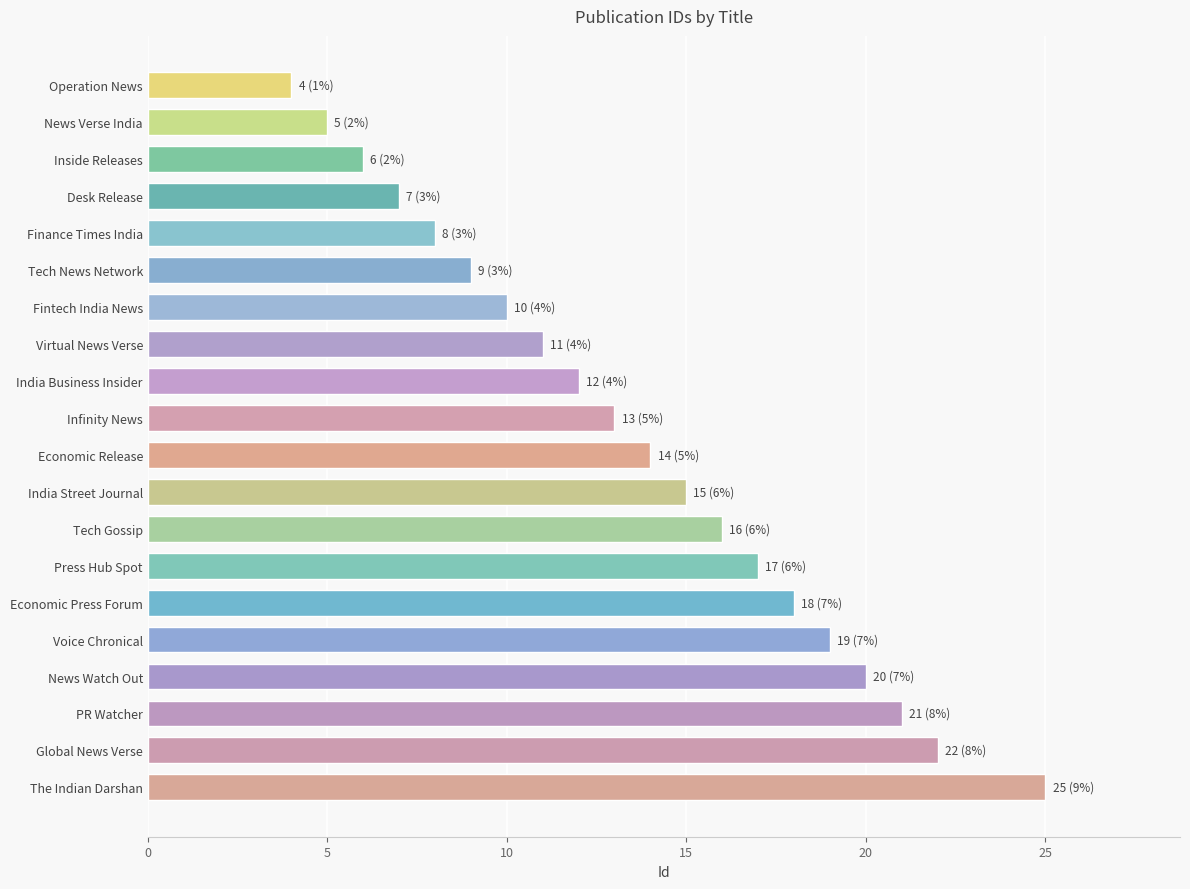

Which has a higher value, News Verse India or Tech News Network?

Tech News Network